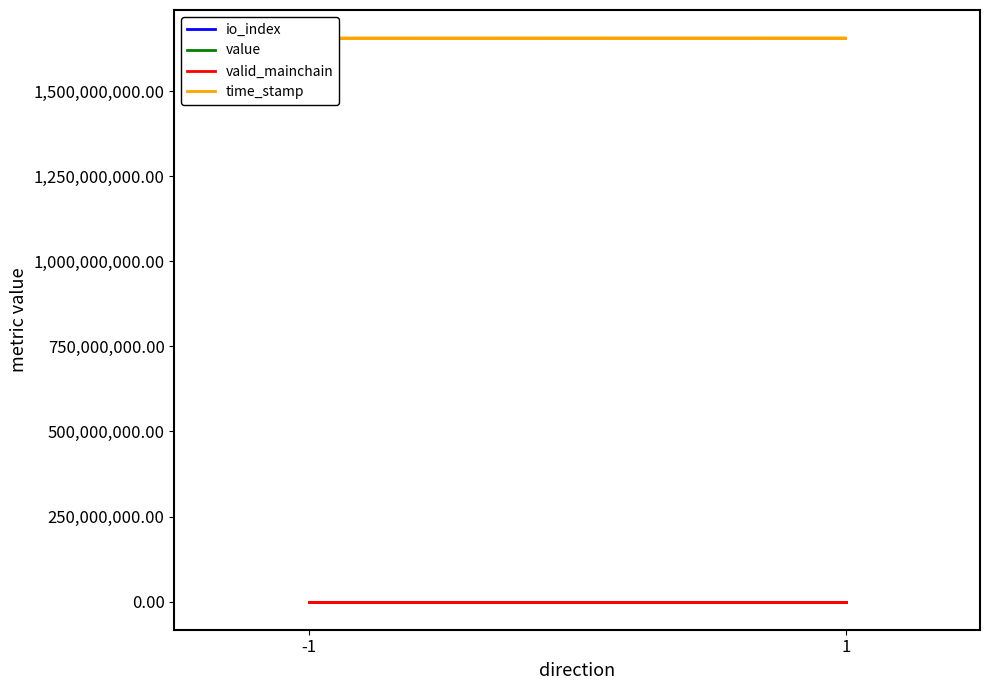

What are all the series names shown in the legend?

io_index, value, valid_mainchain, time_stamp